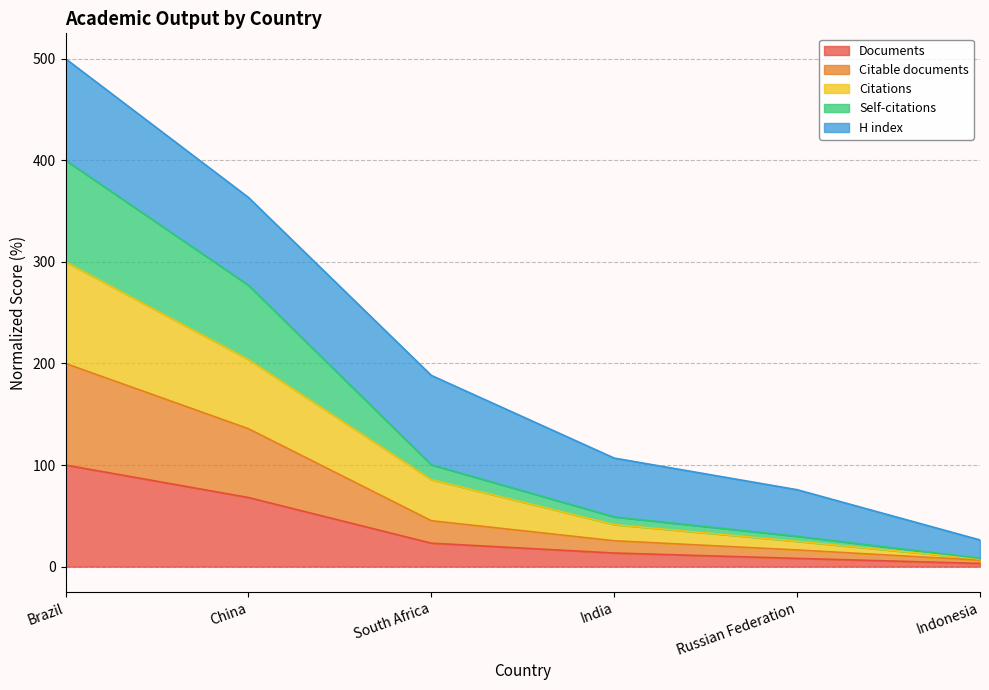

At which category is the sum across all series the highest?

Brazil